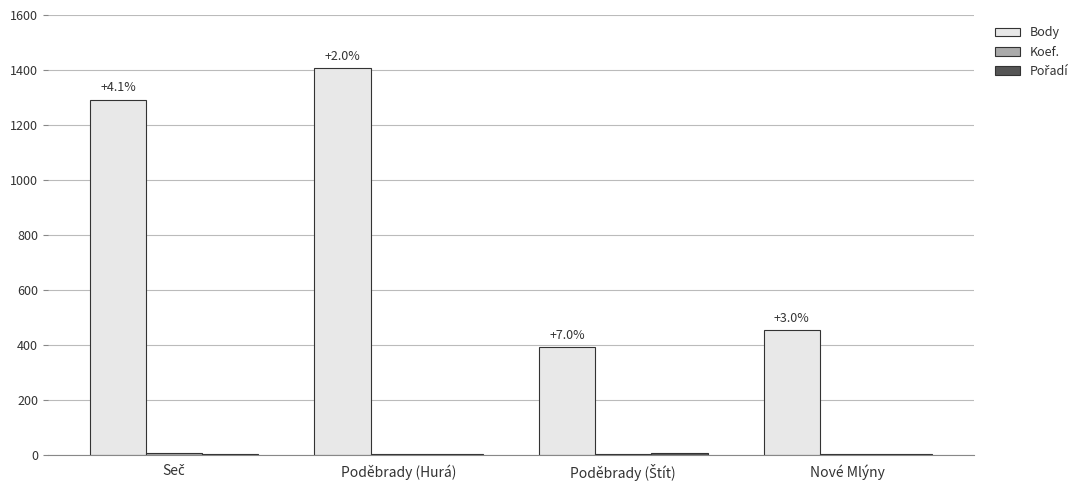

At which category is the sum across all series the highest?

Poděbrady (Hurá)